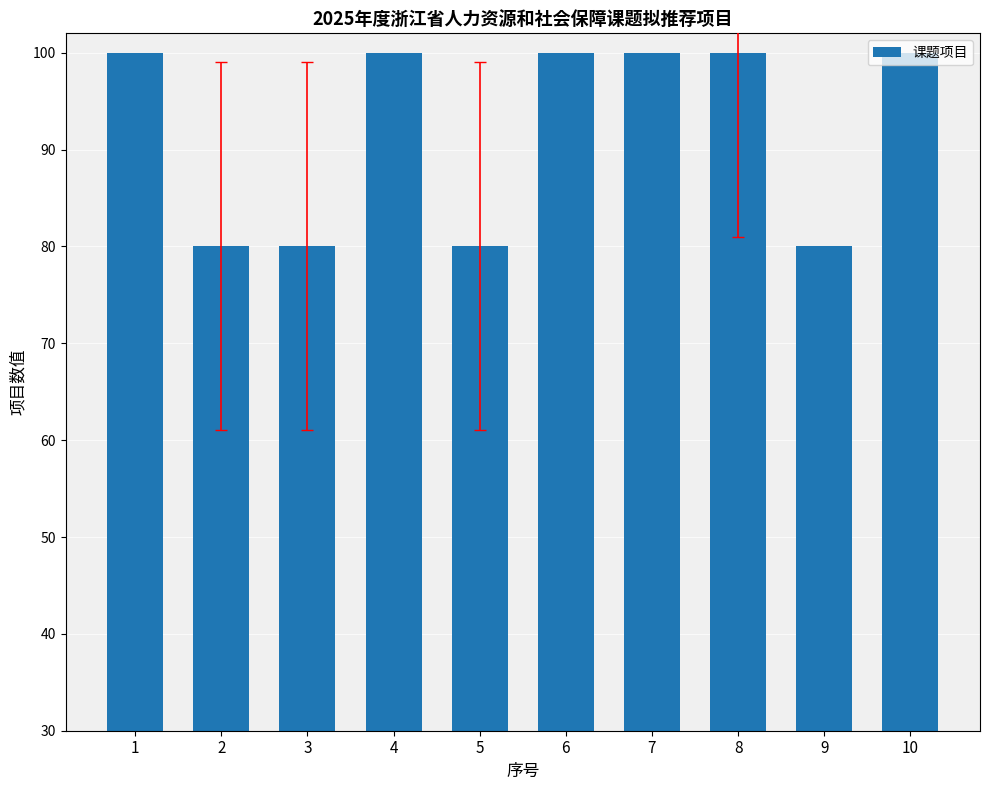

What is the value of the 7th bar from the left?

100